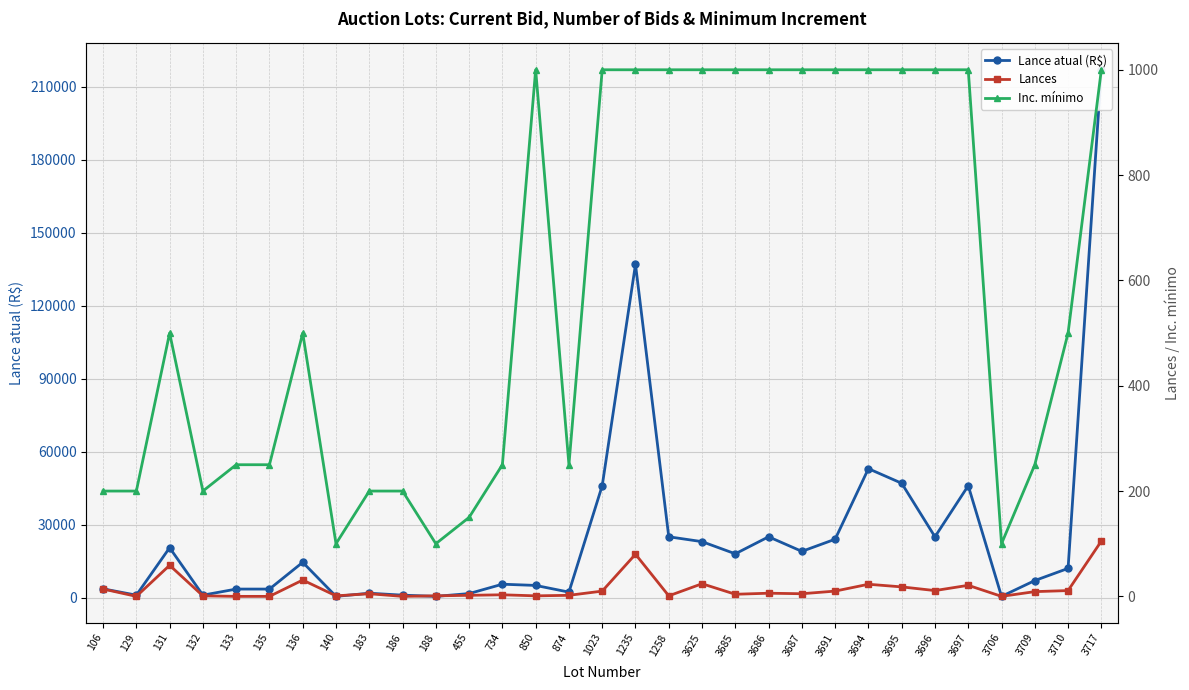

At how many categories does at least one series exceed 72883?

2